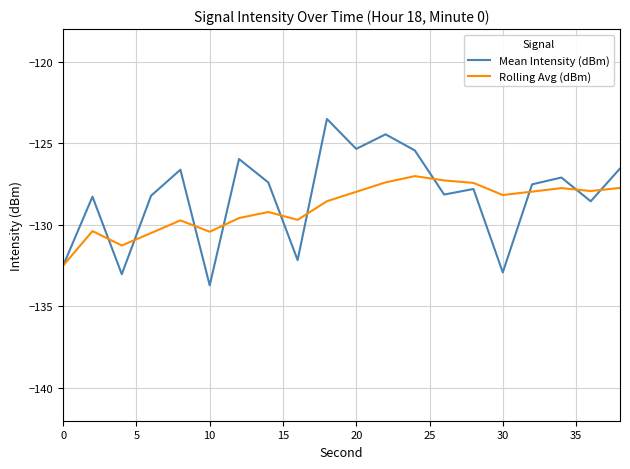

Which series has the widest spread of values?

Mean Intensity (dBm)